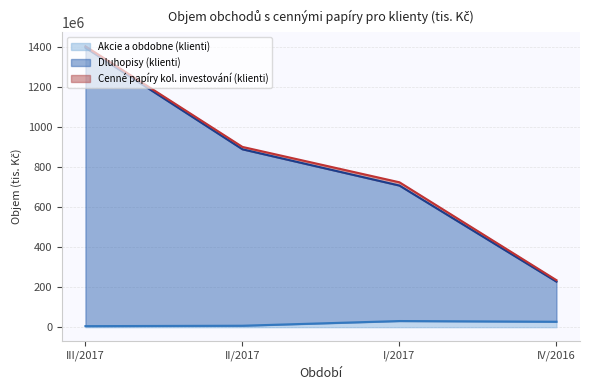

What is the greatest value displayed?

1398860595